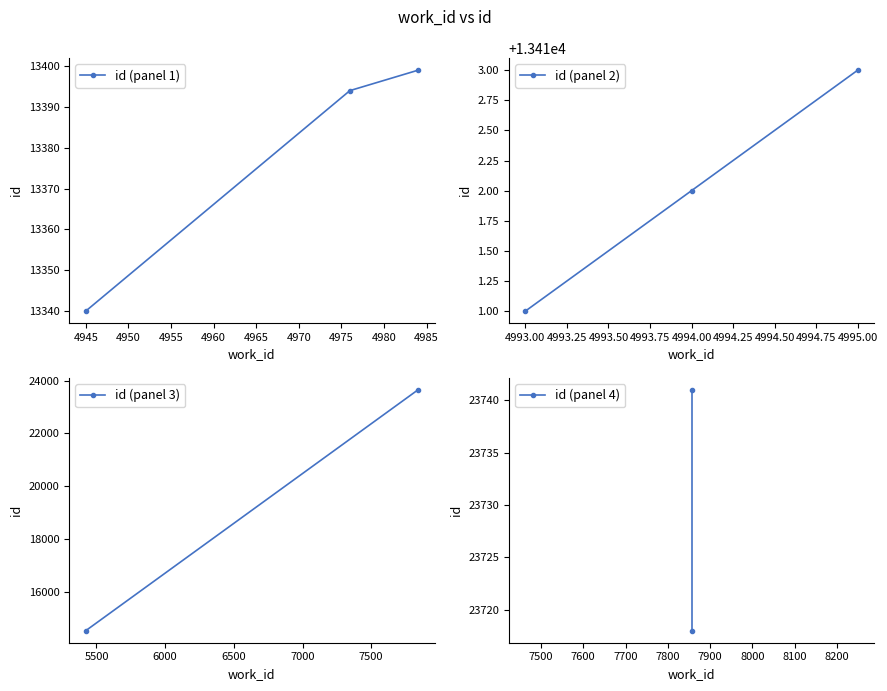

Where does the data first go above 13413?

5422